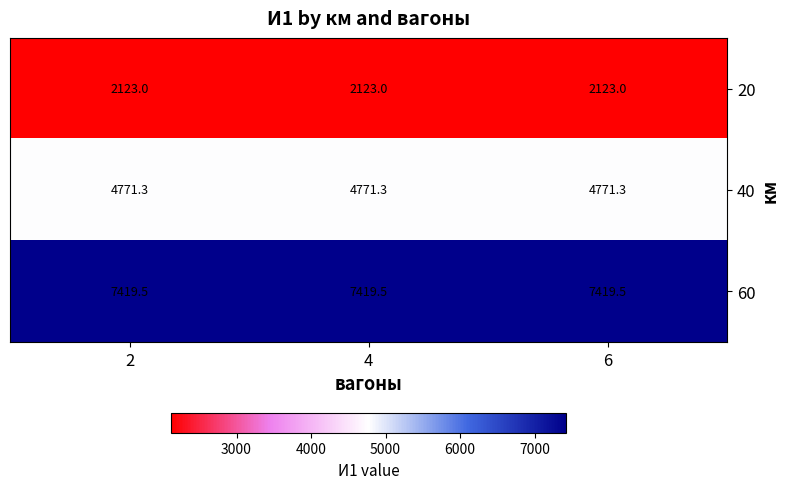

Read the 60 value at 2.

7419.5